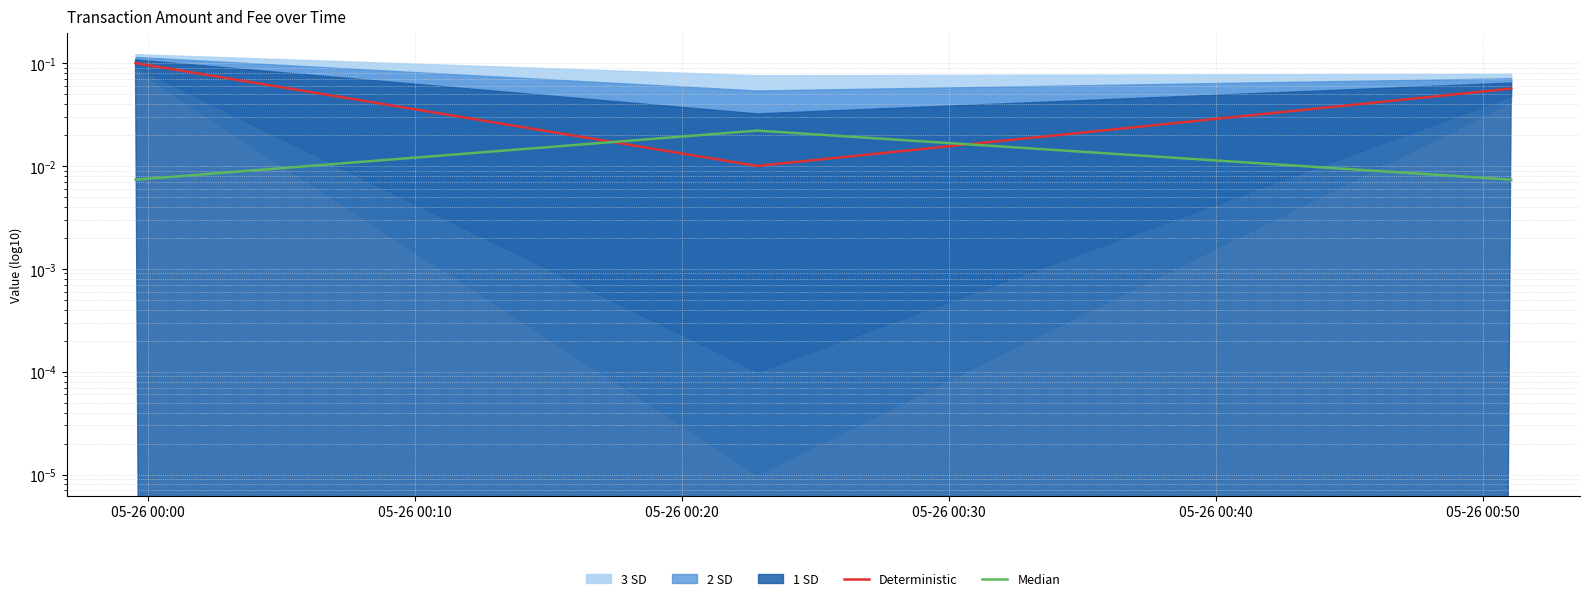

Which series has the largest total across all categories?

Deterministic